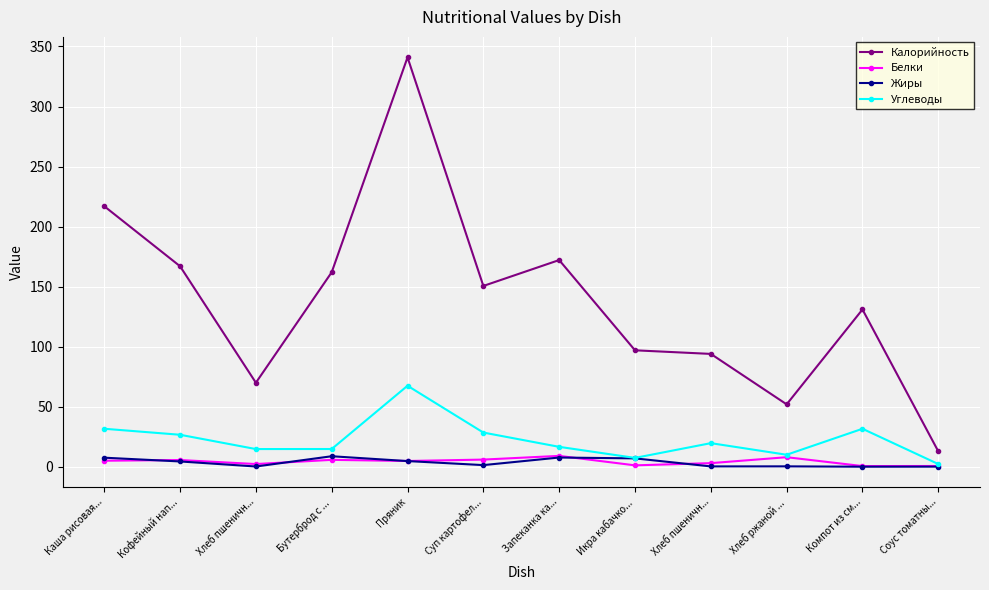

Does the chart have visible grid lines?

Yes